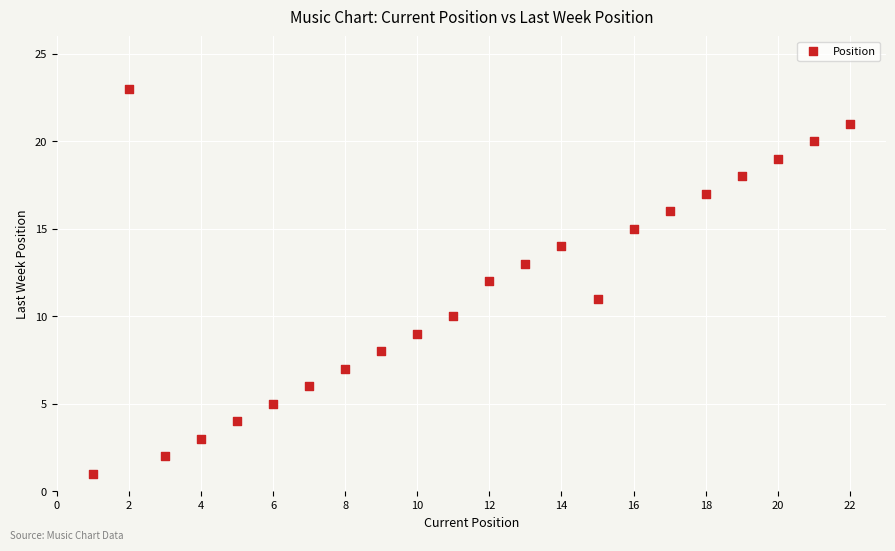

What is the range of Y values (max minus min)?

22